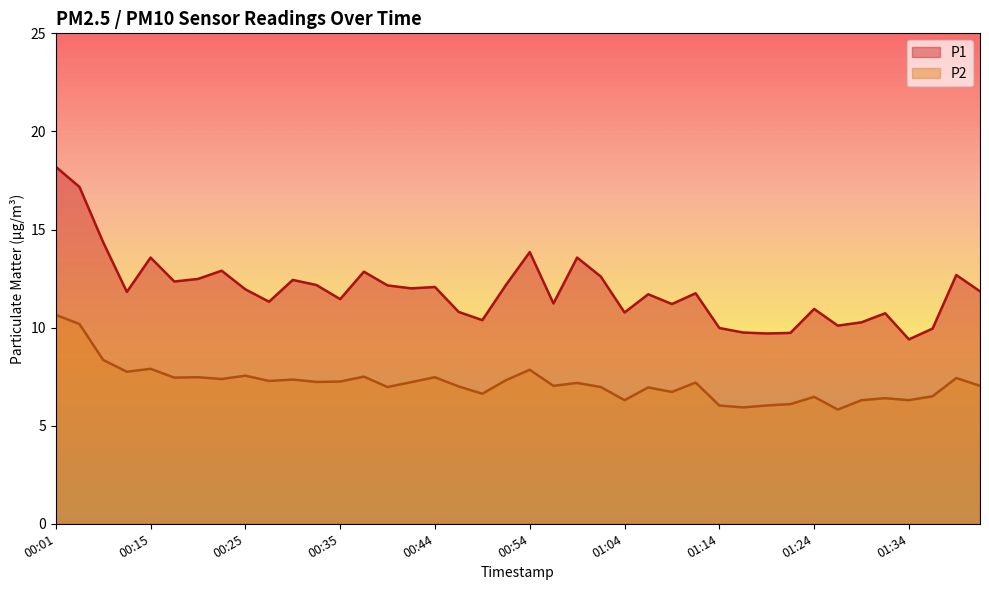

Rank the categories by P2 value from highest to lowest.

00:01, 00:03, 00:10, 00:15, 00:54, 00:12, 00:25, 00:37, 00:20, 00:44, 00:17, 01:39, 00:22, 00:30, 00:52, 00:27, 00:35, 00:32, 00:42, 01:11, 00:59, 00:57, 01:41, 00:47, 00:40, 01:02, 01:06, 01:09, 00:49, 01:36, 01:24, 01:31, 01:04, 01:29, 01:34, 01:21, 01:14, 01:19, 01:16, 01:26